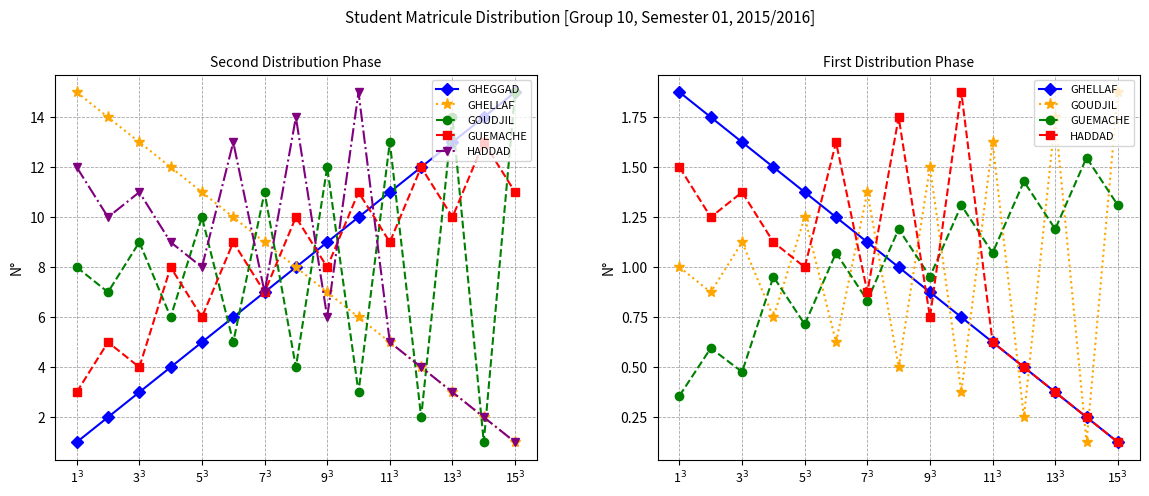

What are all the series names shown in the legend?

GHEGGAD, GHELLAF, GOUDJIL, GUEMACHE, HADDAD